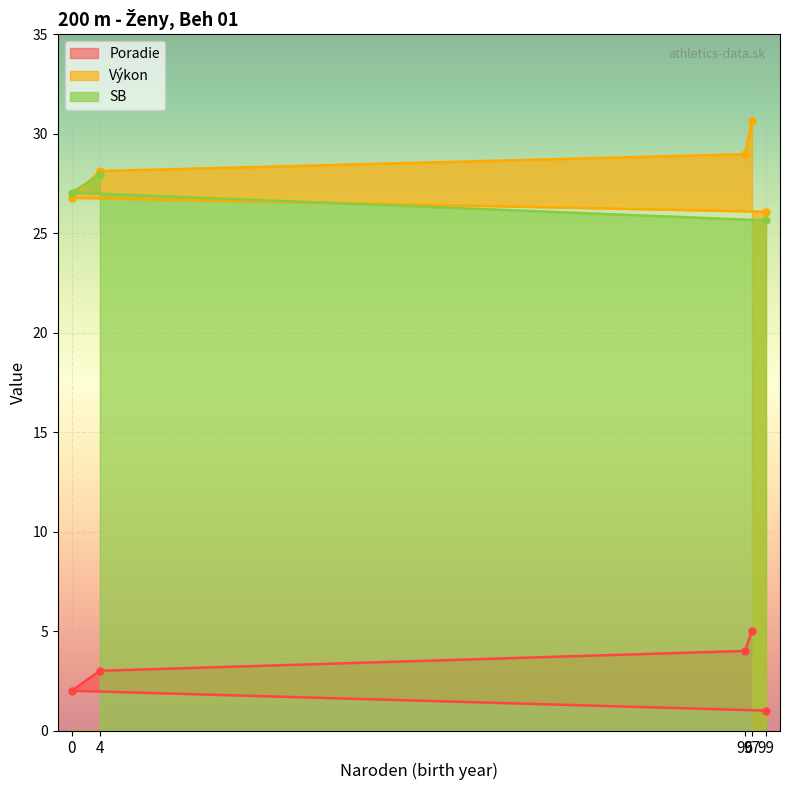

Read the Poradie value at 97.

5.0